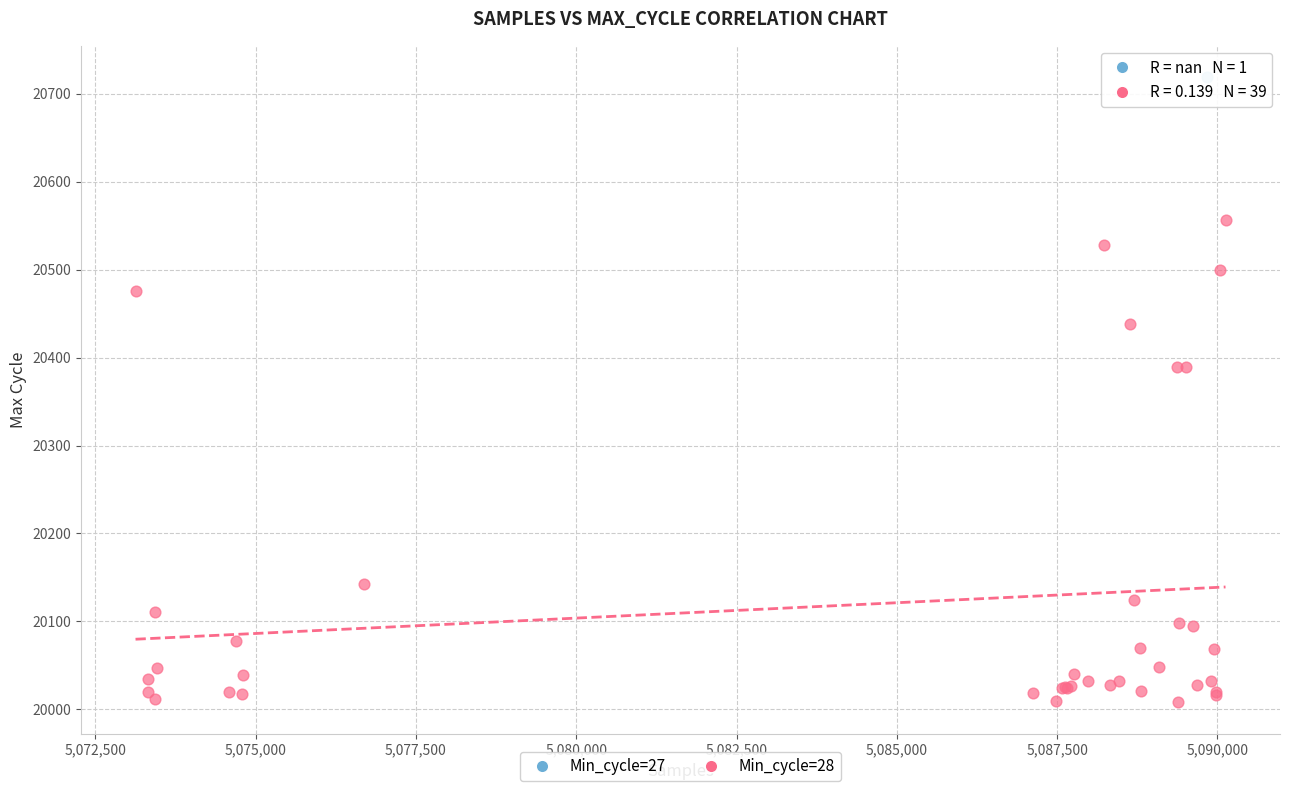

What are all the series names shown in the legend?

Min_cycle=27, Min_cycle=28